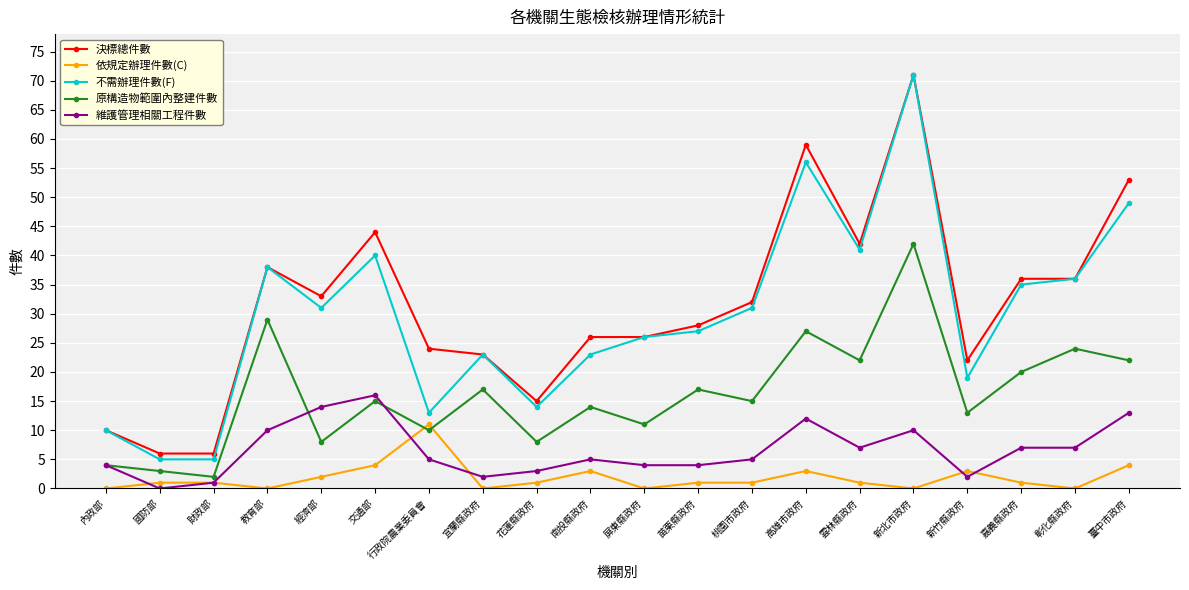

At which category is the sum across all series the highest?

新北市政府